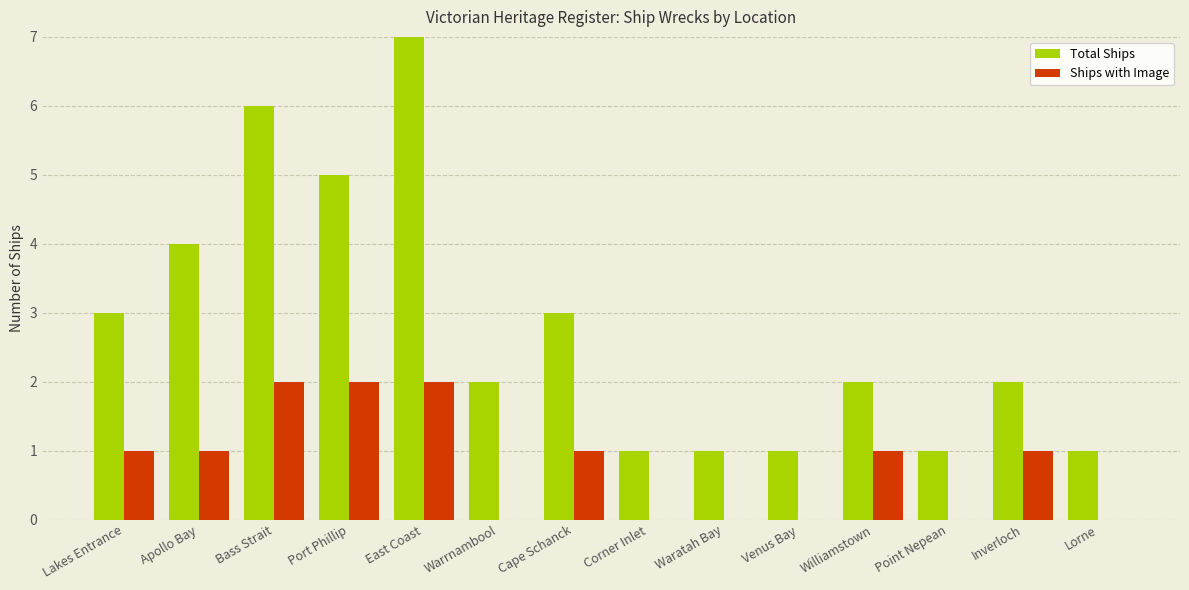

Does the chart contain stacked bars?

No